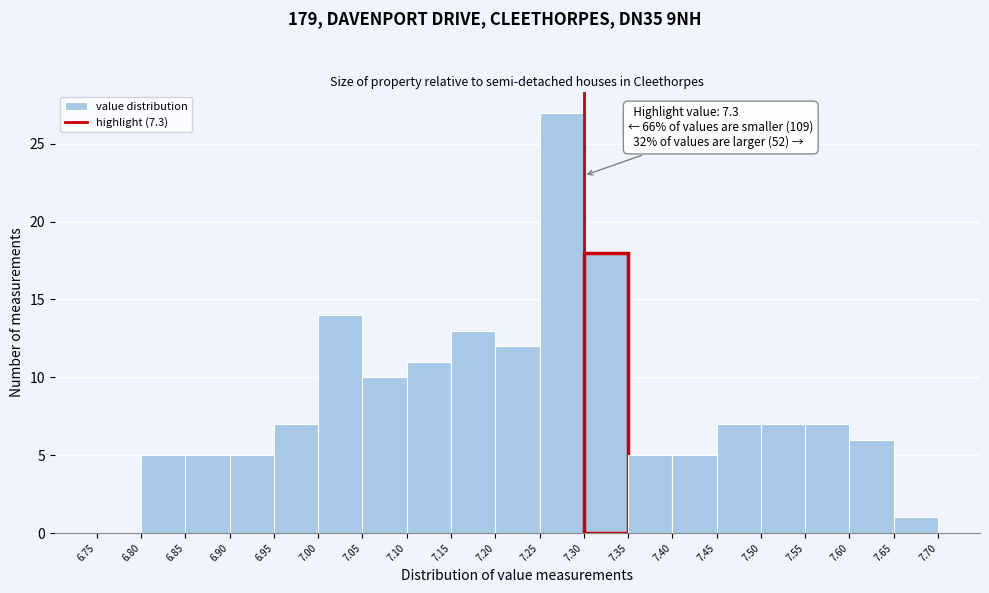

Which range on the x-axis has the tallest bar?

7.25 to 7.30